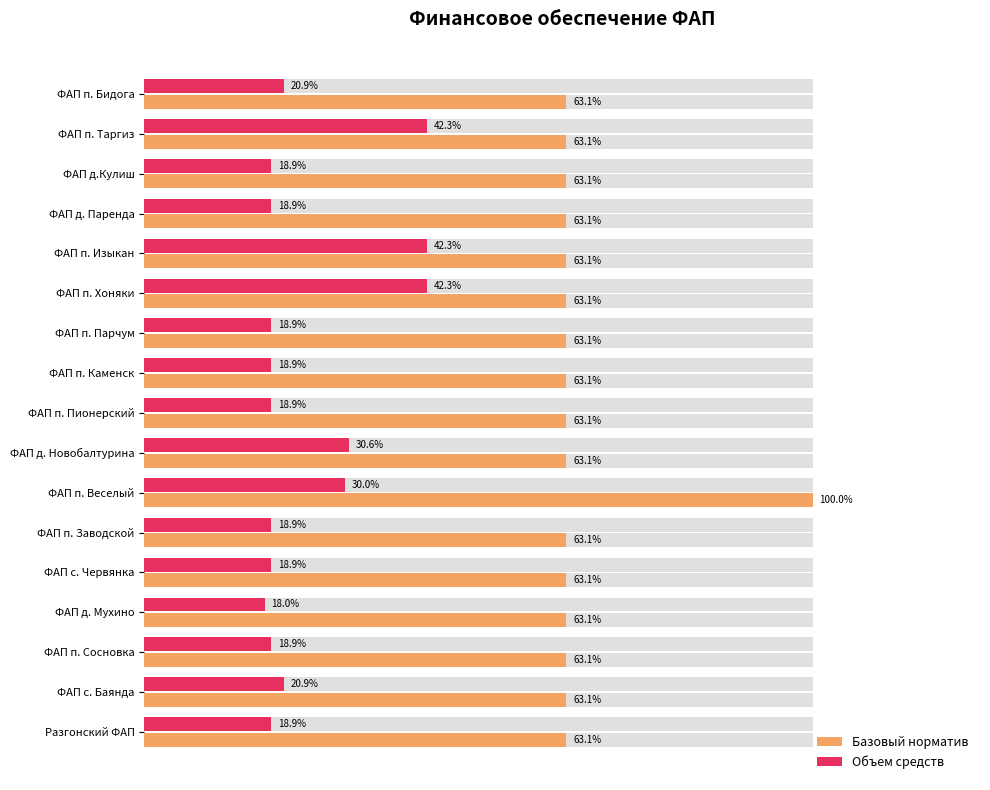

How many bars are there in each group?

2